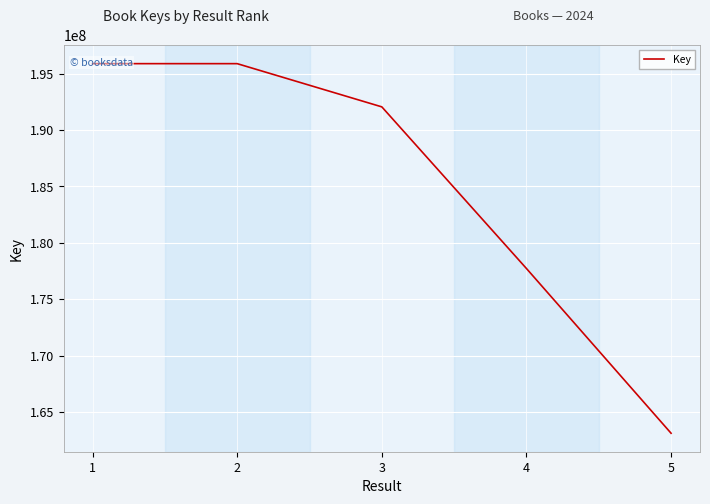

What is the change in value from 1 to 4?

-18168891